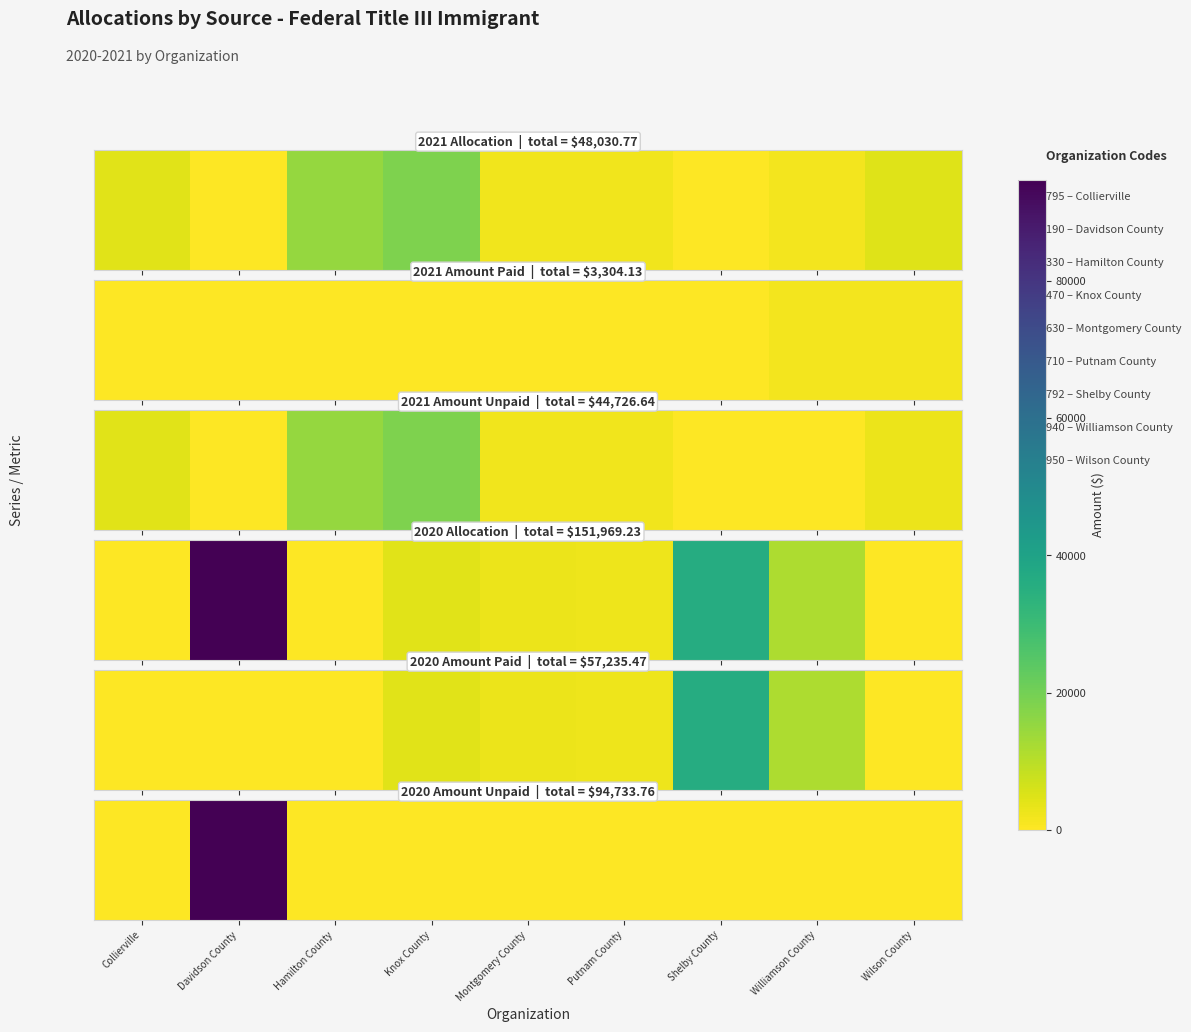

Which label corresponds to the smallest value in the chart?

Collierville